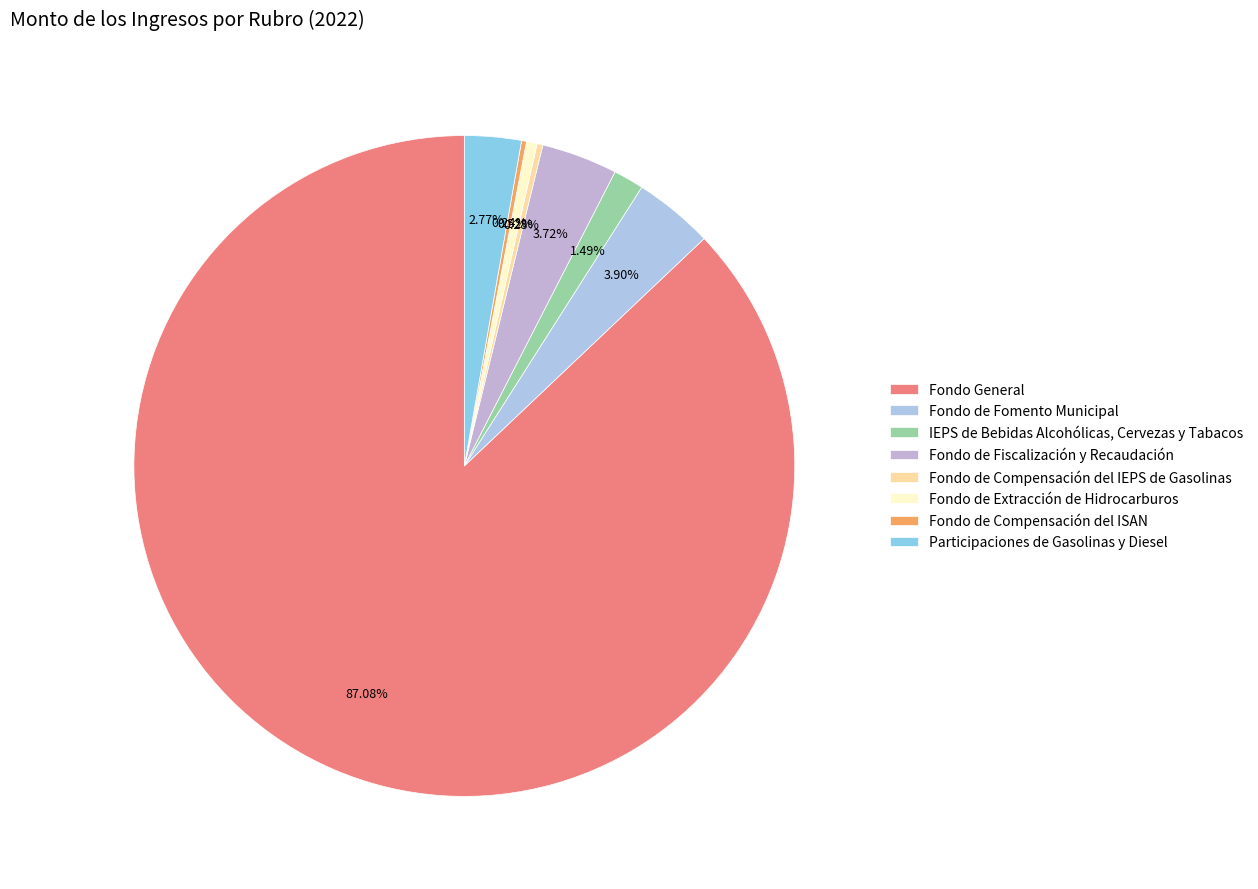

To the nearest percent, what is the average slice percentage?

12%